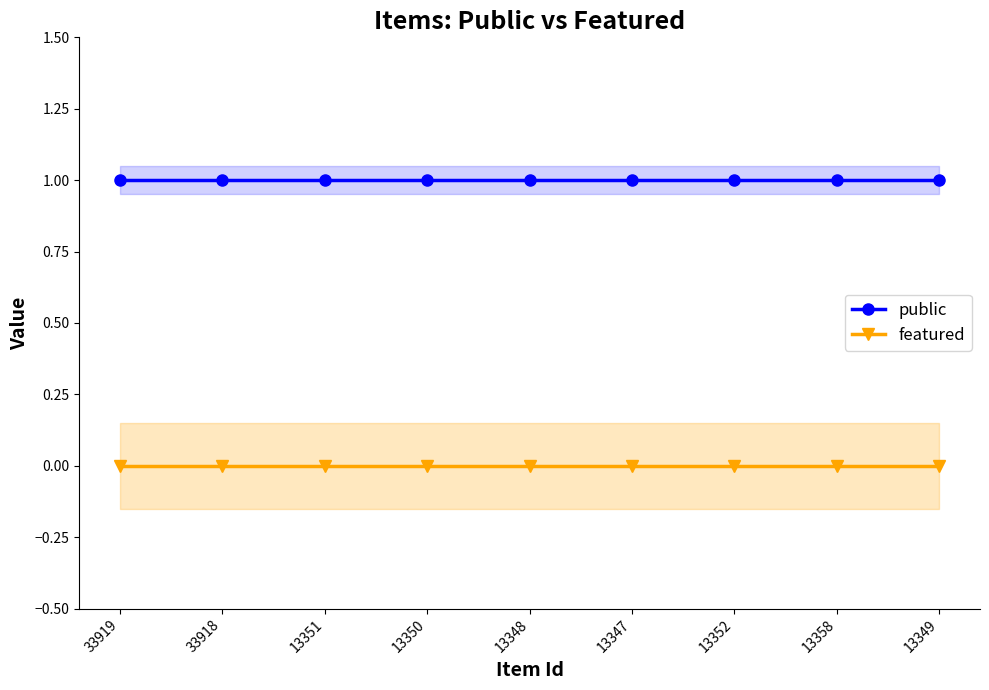

True or false: featured has a value of 0 at 13348.

True